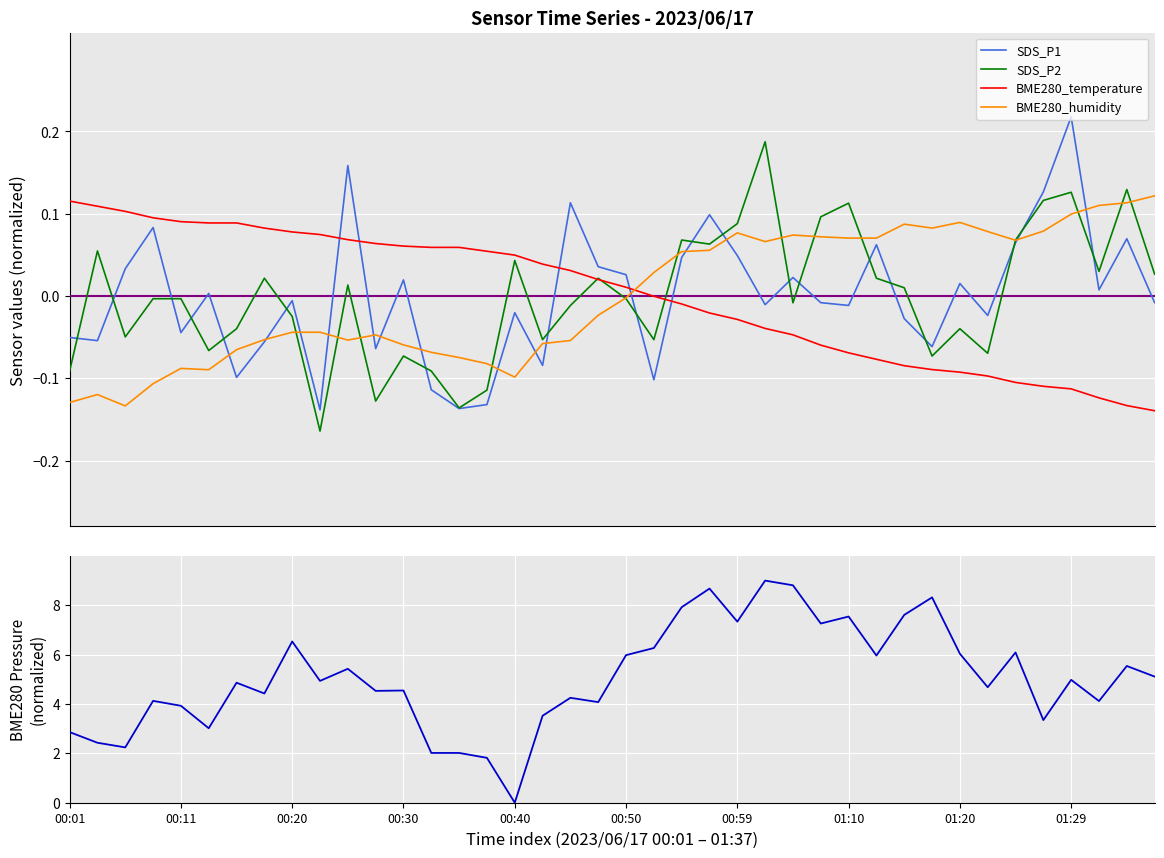

At which label does BME280_humidity reach its peak?

39